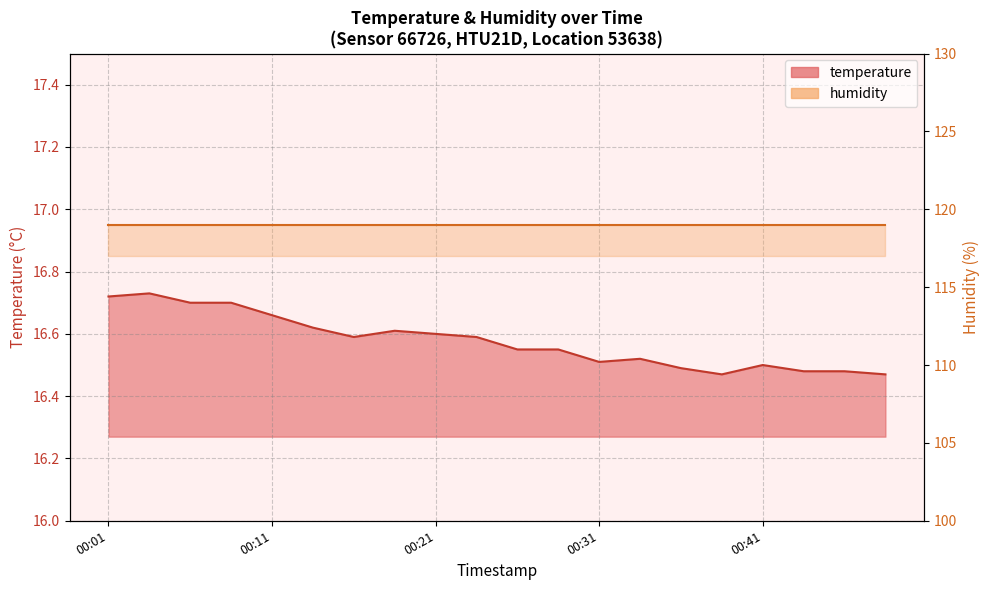

What value does the data have at 00:01?

16.7